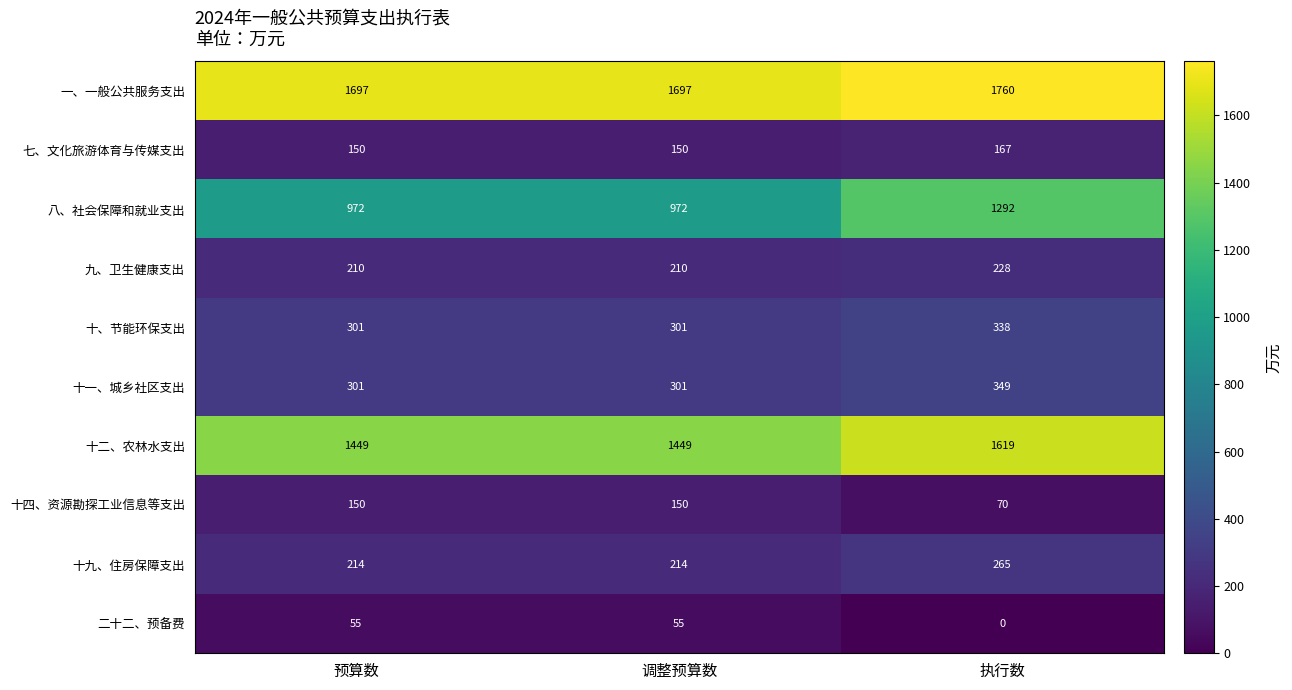

Count the number of categories in the chart.

3